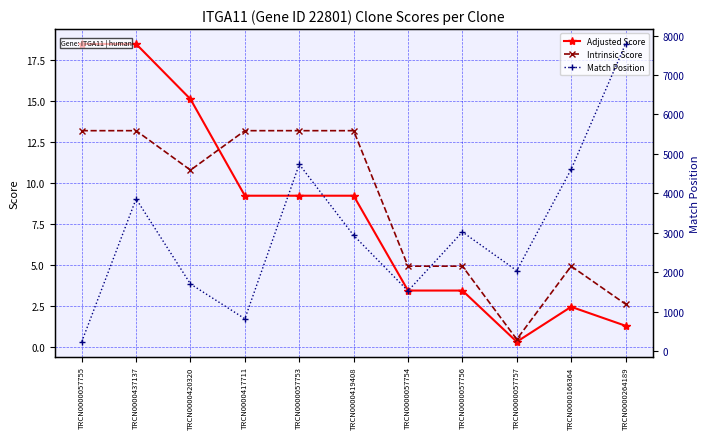

The Match Position series shows 2725.2 at TRCN0000057754. True or false?

False